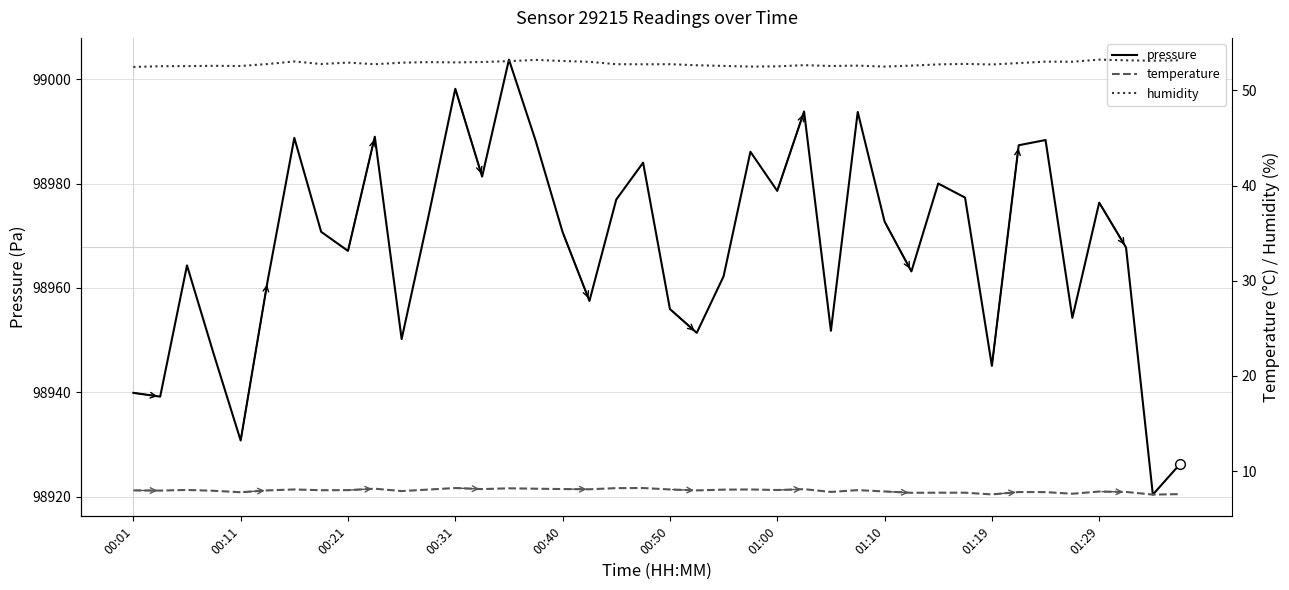

Where is humidity nearest to the value 52?

00:01